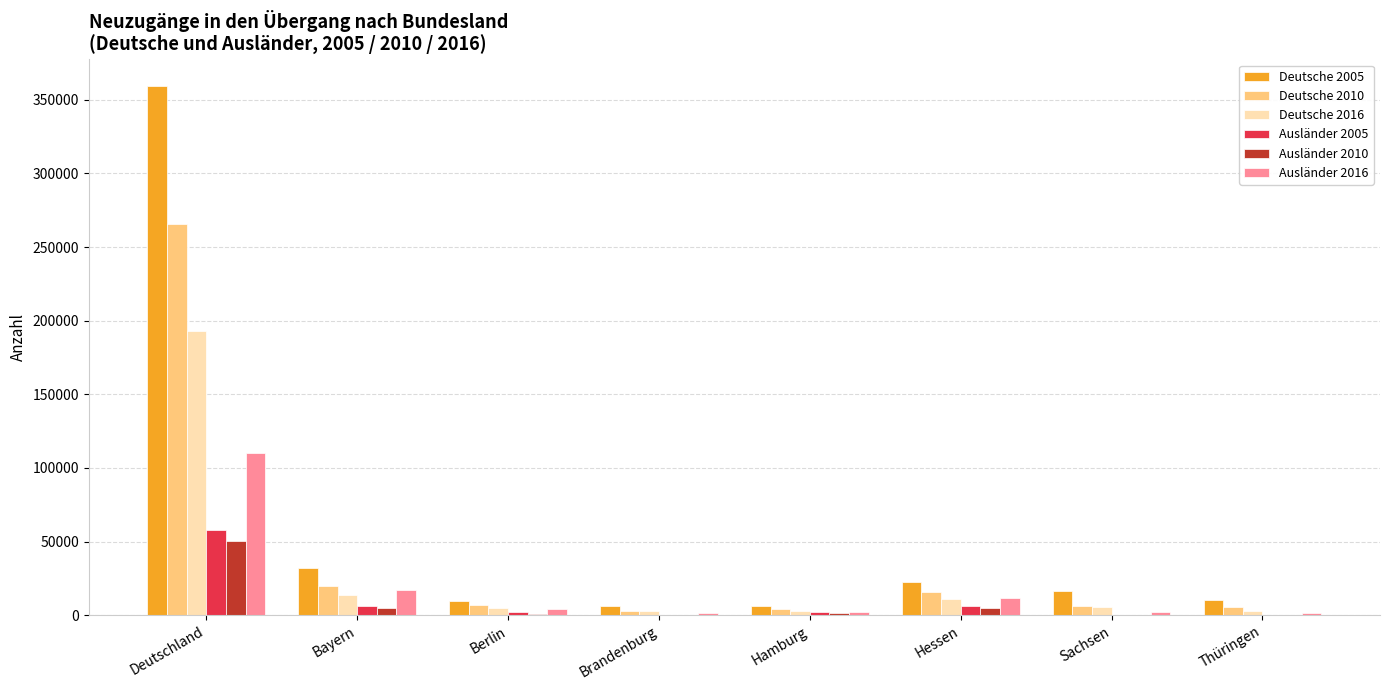

Which category has the highest value across all series?

Deutschland